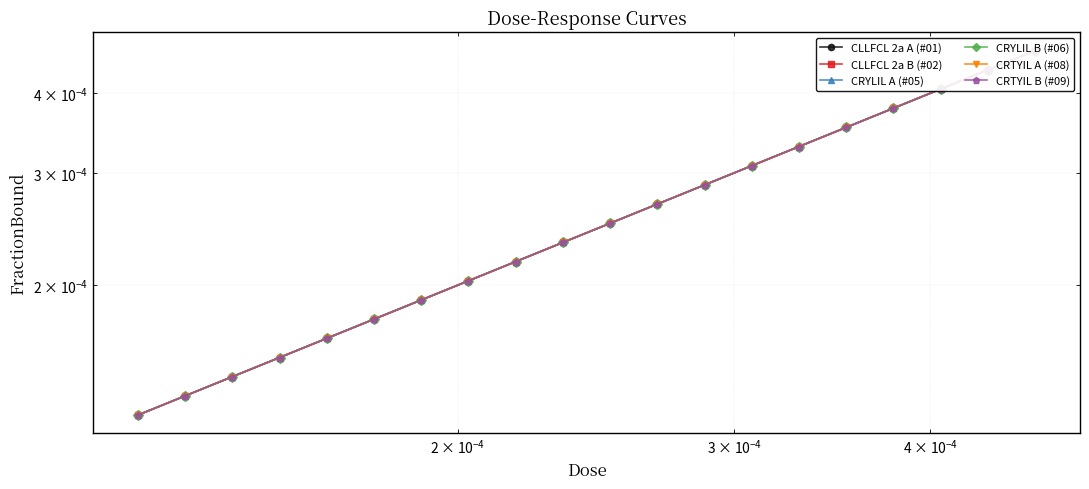

Which series has the largest range (max minus min)?

CLLFCL 2a A (#01)